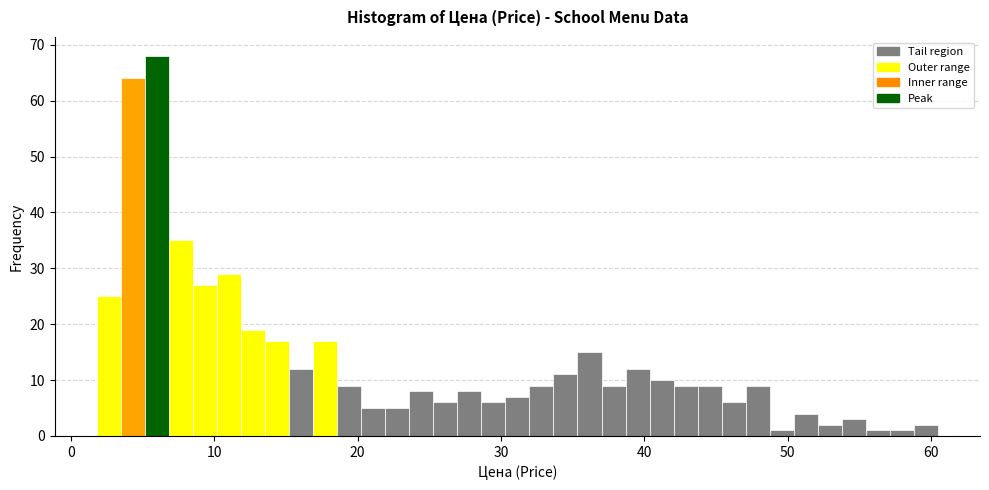

Read against the x-axis, roughly where is the centre of the tallest bar?

6